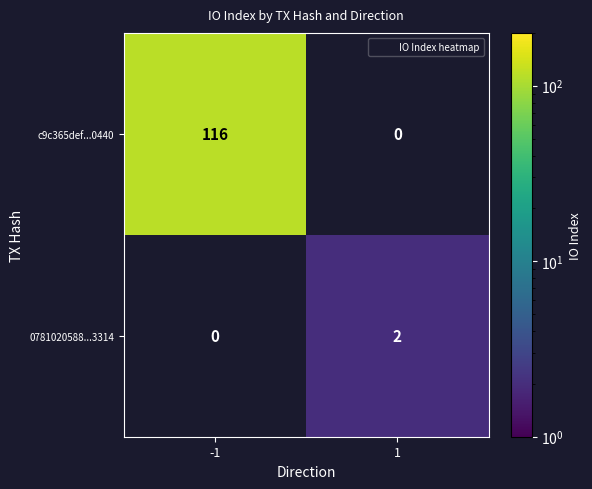

What is the spread (max minus min) of values at -1?

116